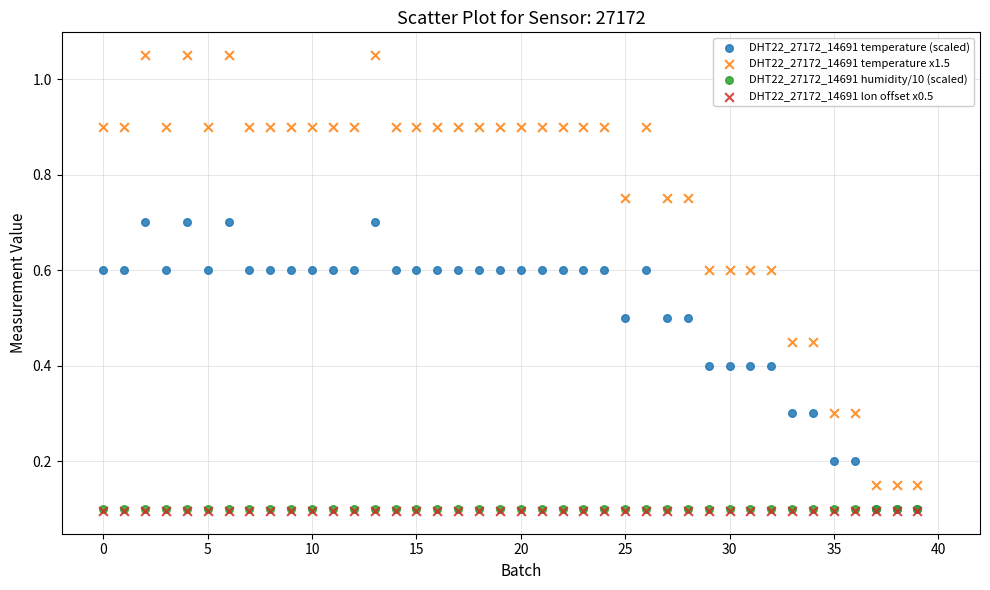

What are all the series names shown in the legend?

DHT22_27172_14691 temperature (scaled), DHT22_27172_14691 temperature x1.5, DHT22_27172_14691 humidity/10 (scaled), DHT22_27172_14691 lon offset x0.5